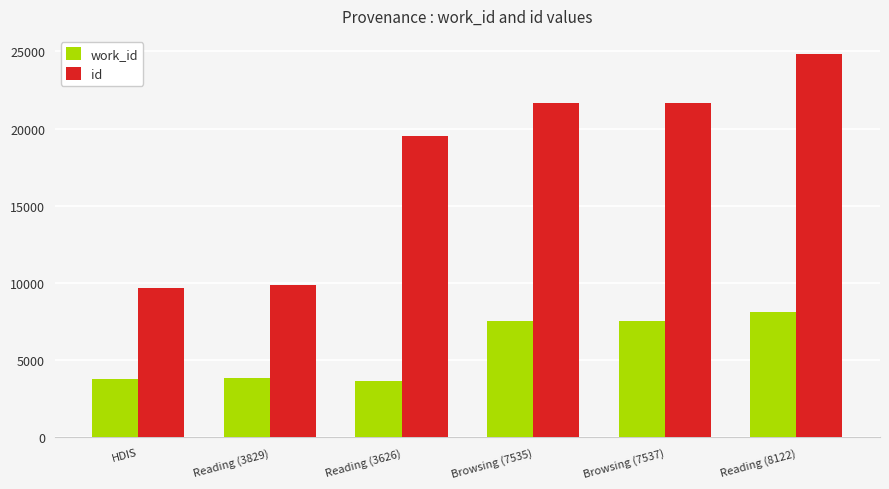

Rank the series by their average value, from lowest to highest.

work_id, id